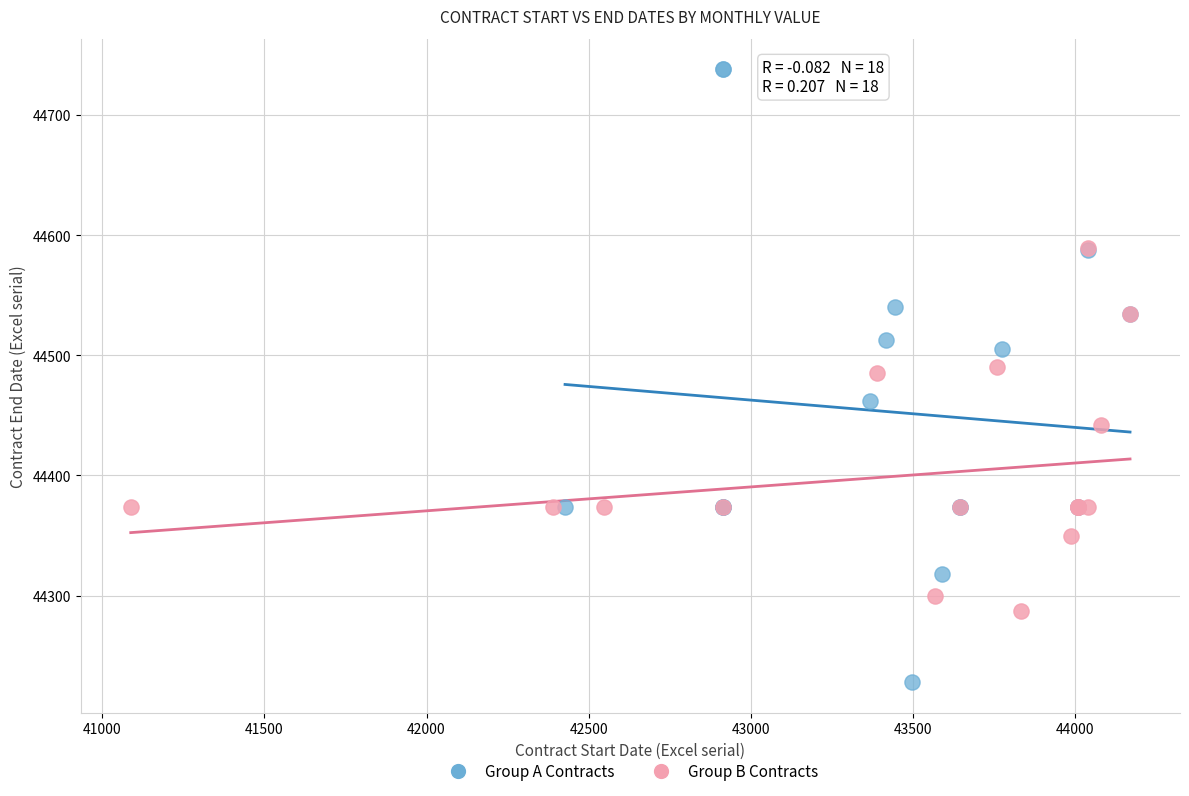

Which series contains the highest Y value?

Group A Contracts